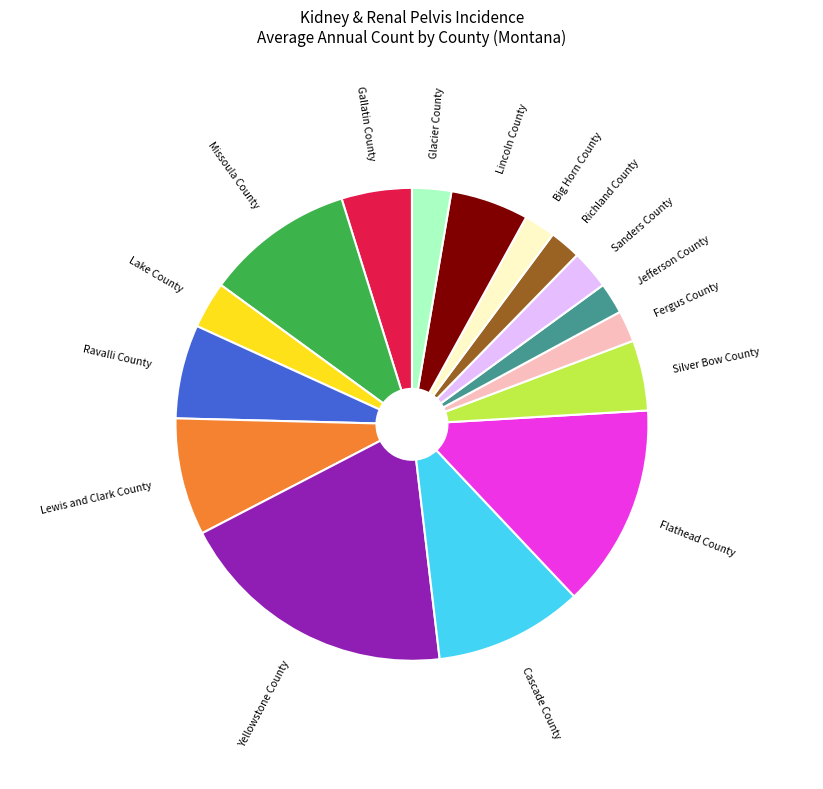

Between Cascade County and Lake County, which is larger?

Cascade County